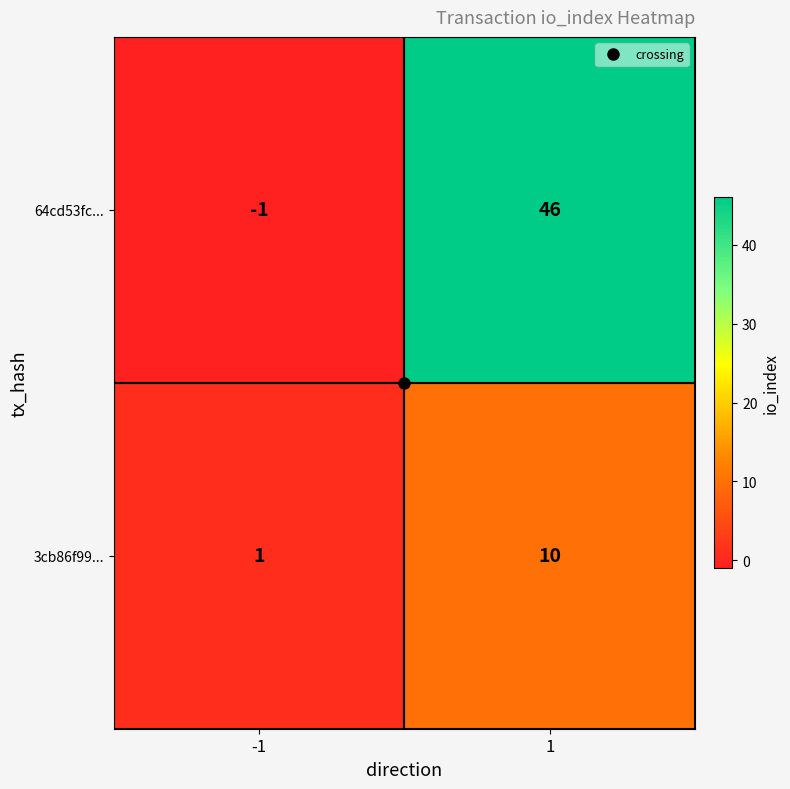

Which series has the largest total across all categories?

64cd53fc...